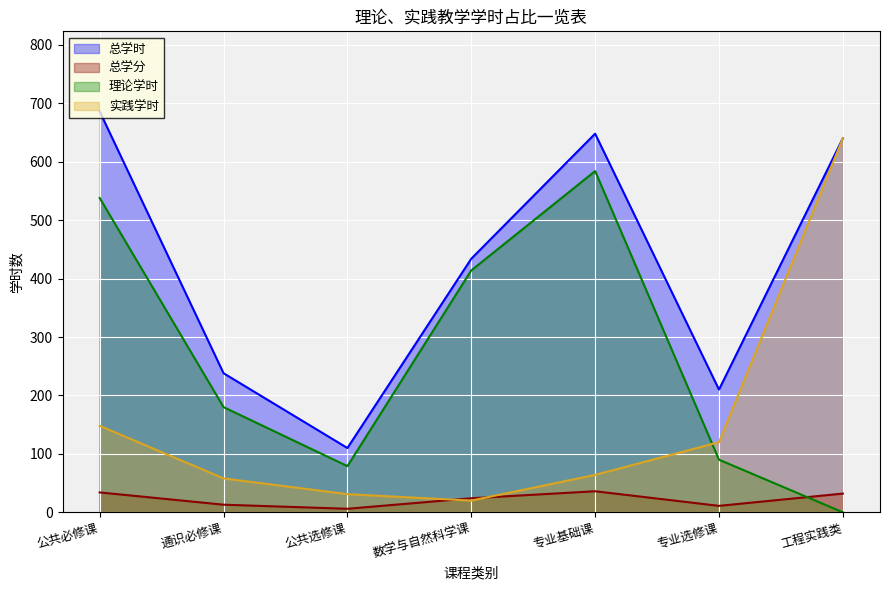

In 总学时, how many points are higher than both neighbors (excluding endpoints)?

1